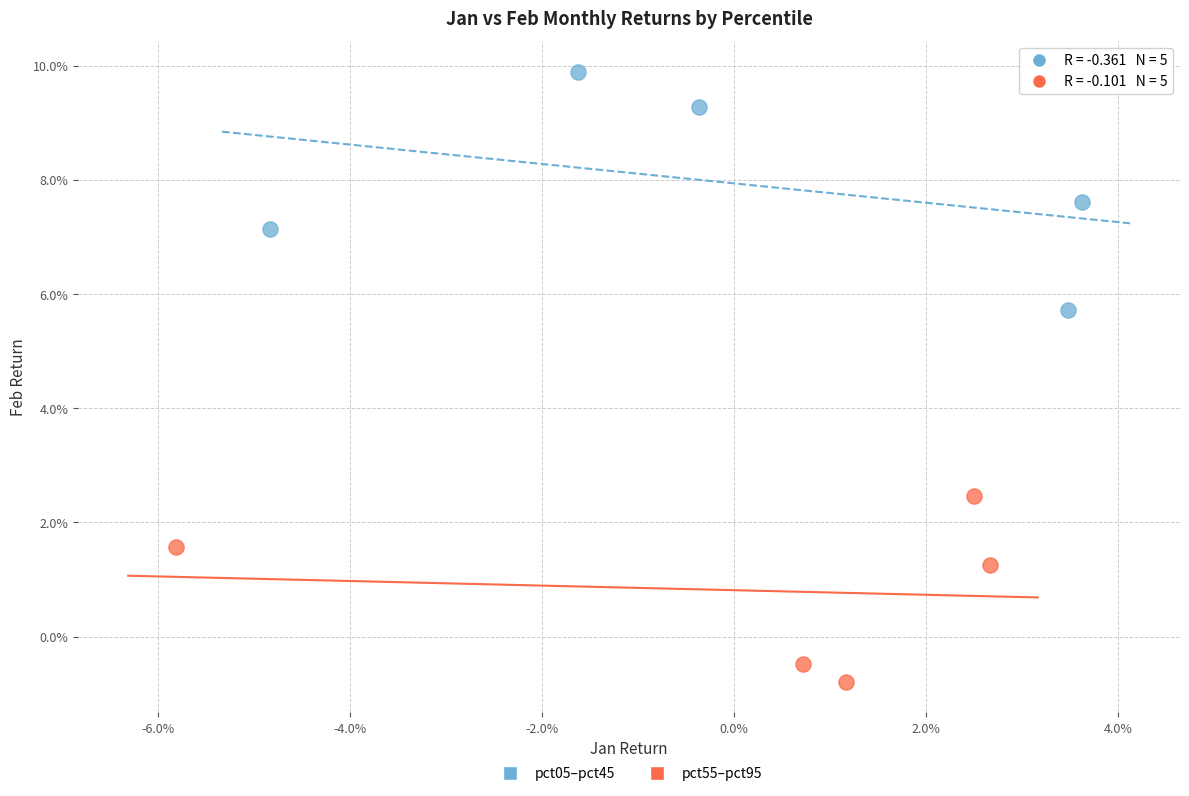

Which series reaches the minimum Y coordinate?

pct55–pct95